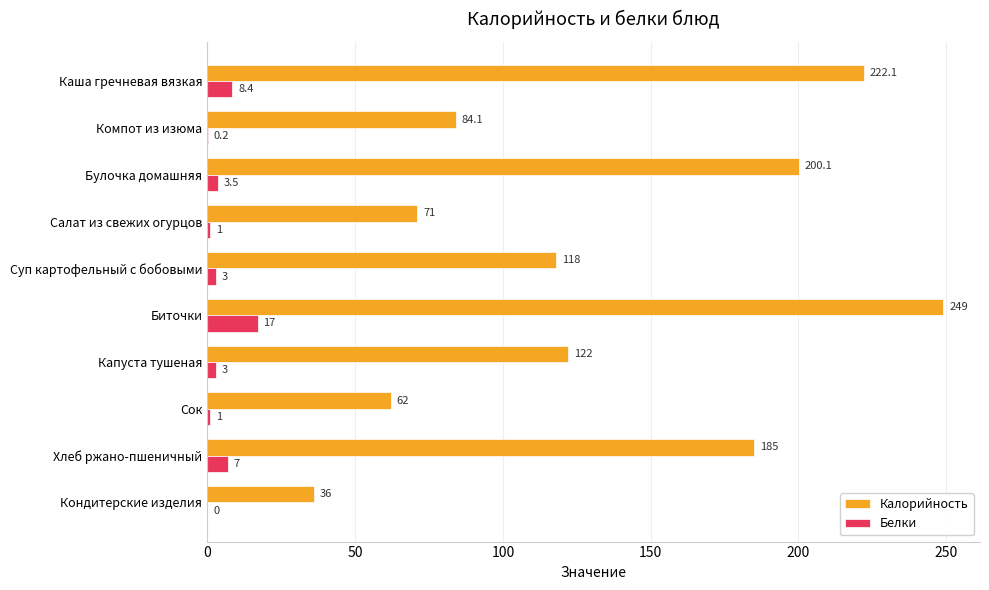

Is it true that Калорийность equals 118.0 at Суп картофельный с бобовыми?

True